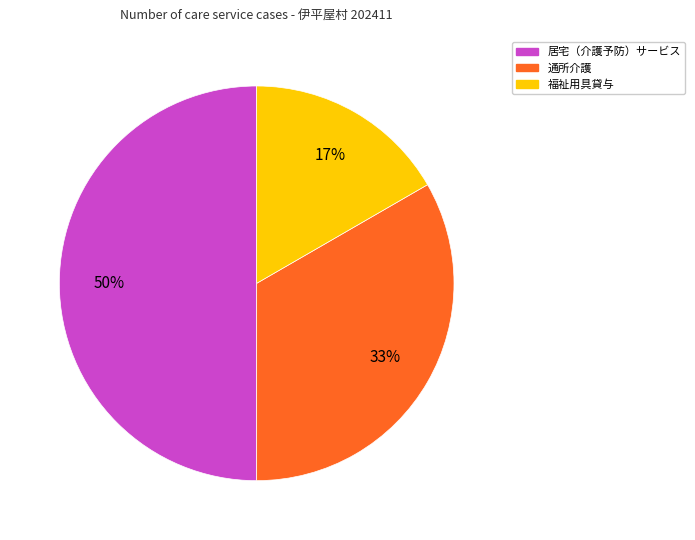

To the nearest percent, what is the difference between the largest and smallest slice percentages?

33%